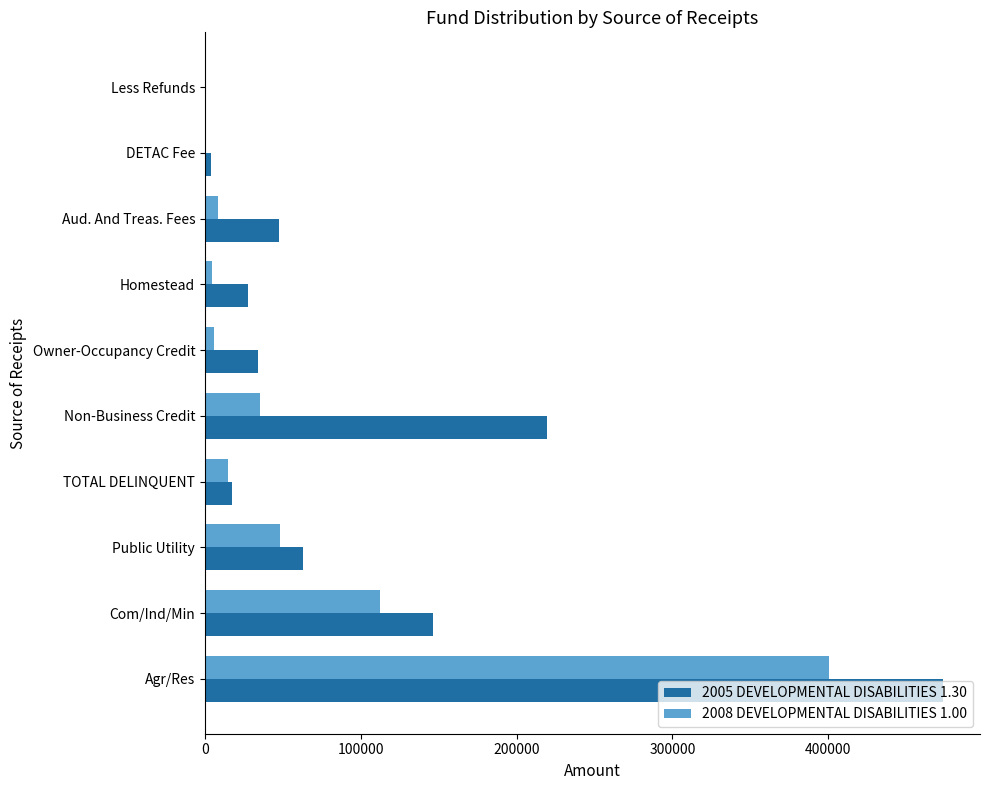

Is the value of 2008 DEVELOPMENTAL DISABILITIES 1.00 at Homestead greater than the value of 2005 DEVELOPMENTAL DISABILITIES 1.30 at Com/Ind/Min?

No